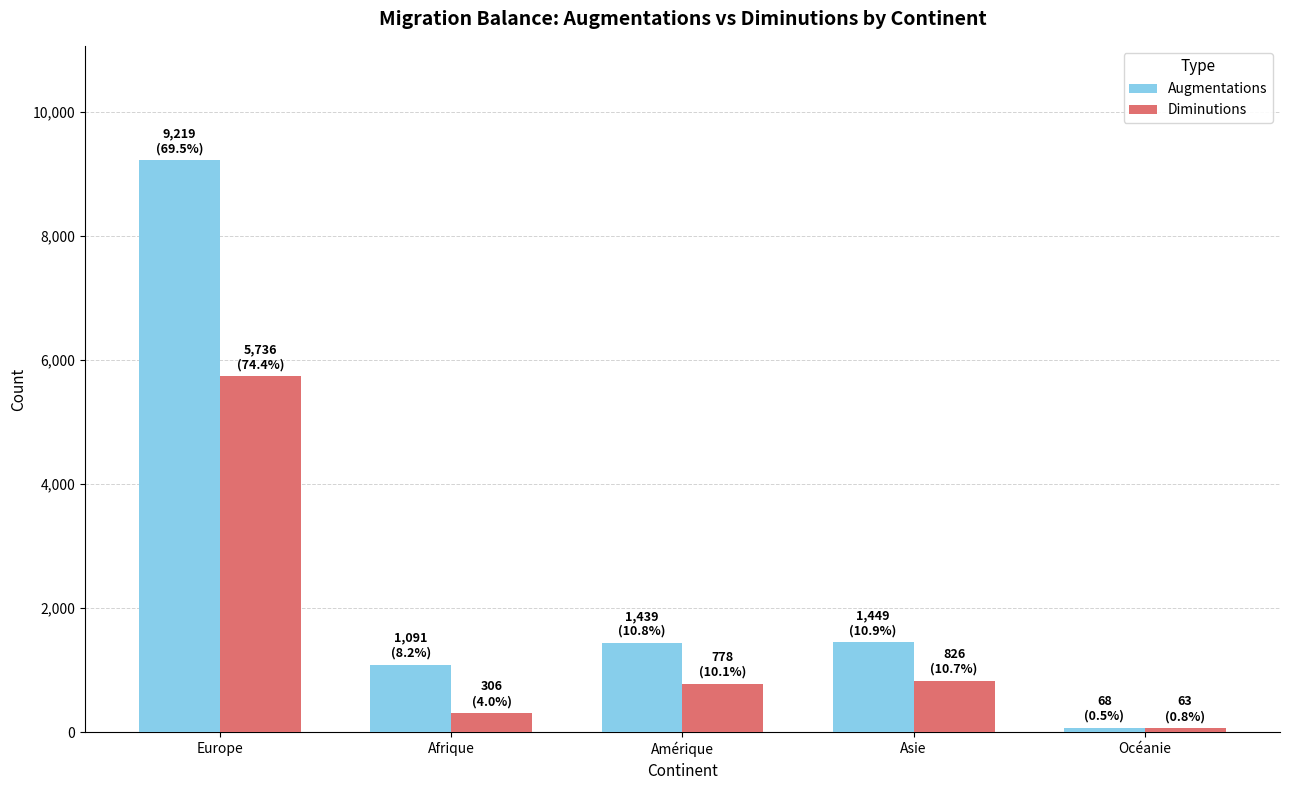

What is the minimum value shown in the chart?

63